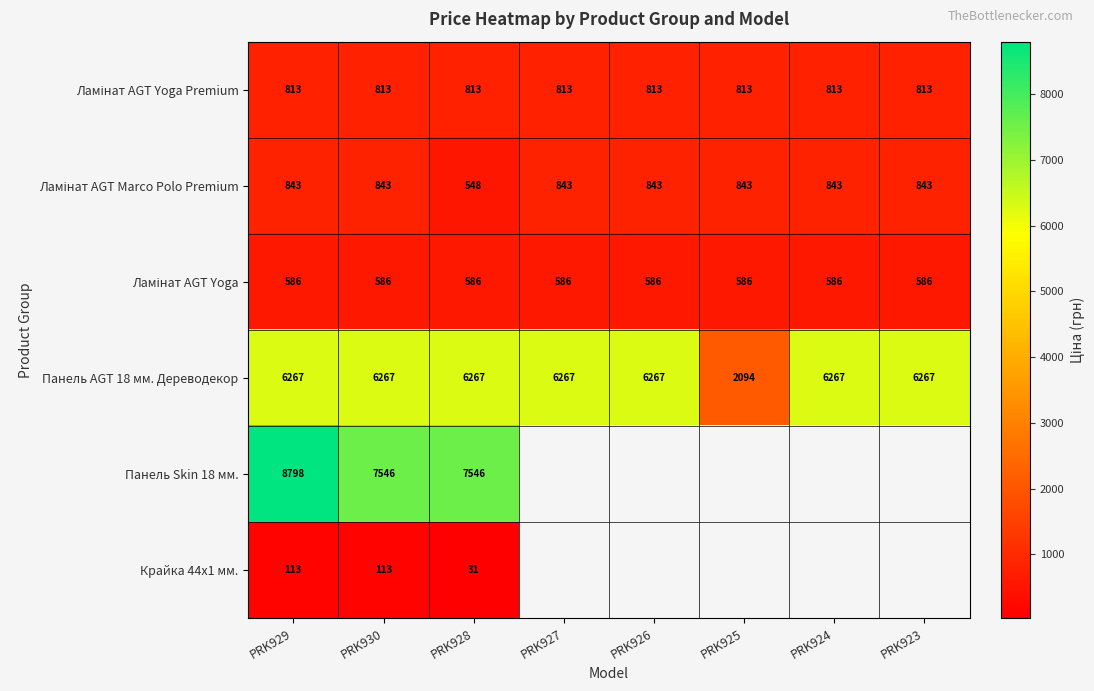

At which label is Ламінат AGT Marco Polo Premium closest to 695?

PRK928